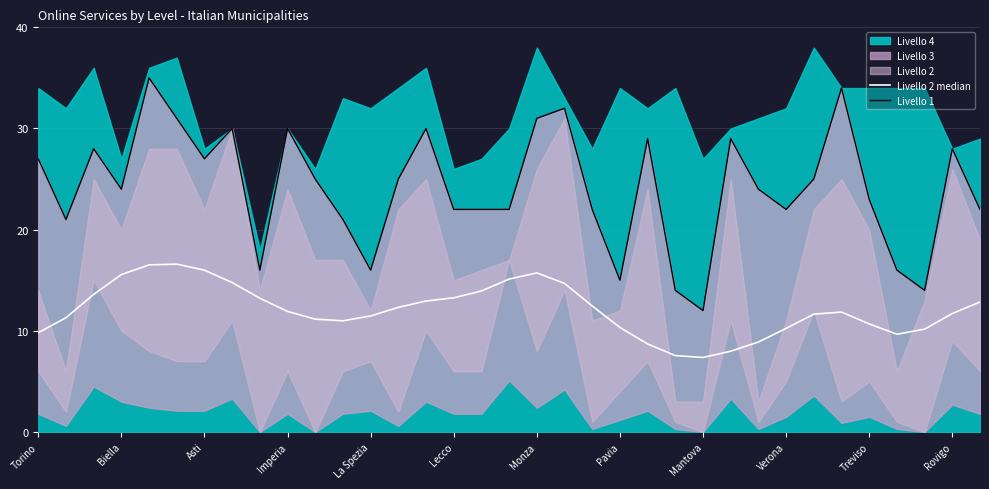

Which series has the widest spread of values?

Livello 1